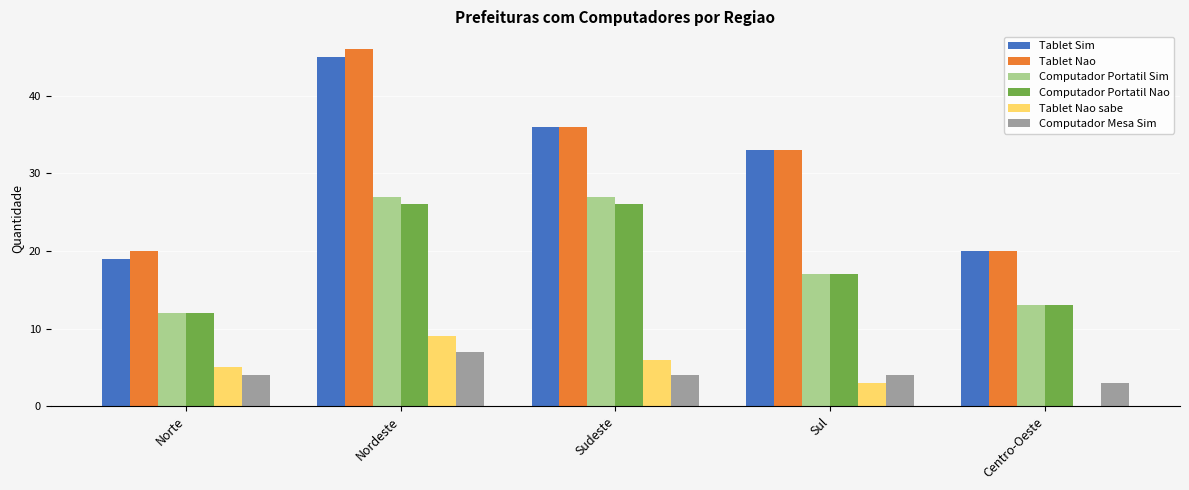

What is the maximum value for Computador Portatil Nao?

26